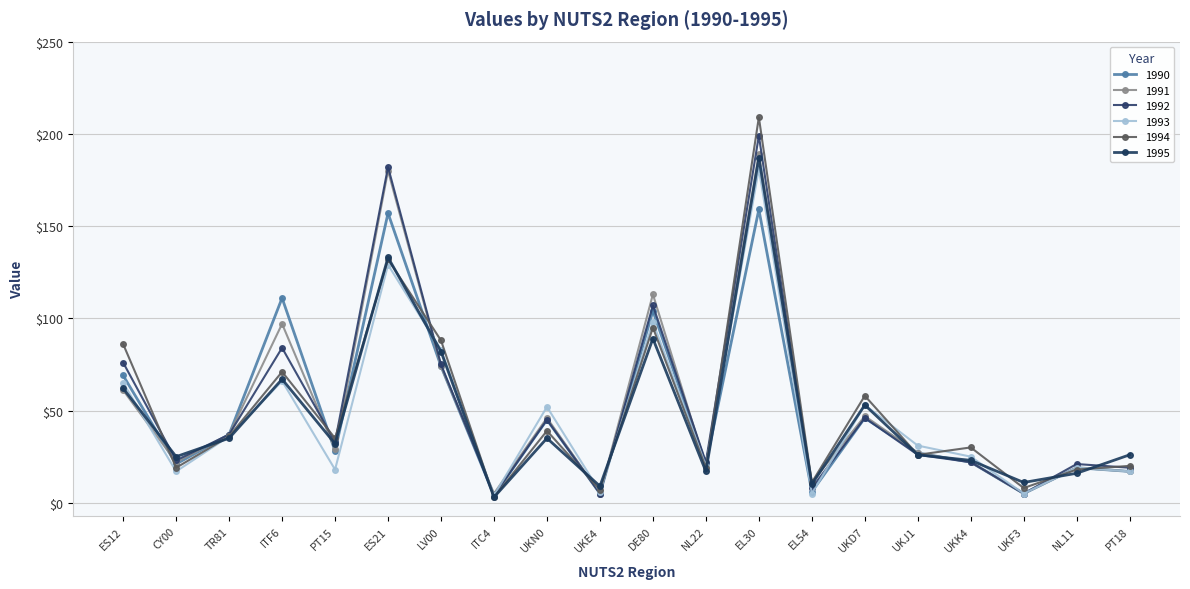

True or false: 1993 has a value of 105 at ITF6.

False